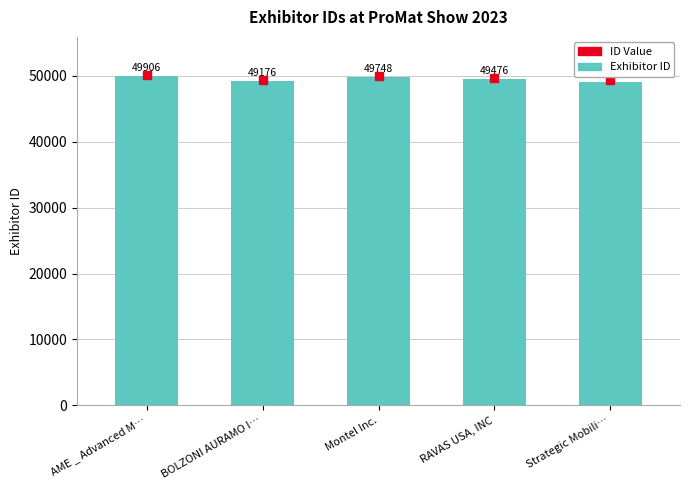

Which has a higher value, RAVAS USA, INC or BOLZONI AURAMO I…?

RAVAS USA, INC